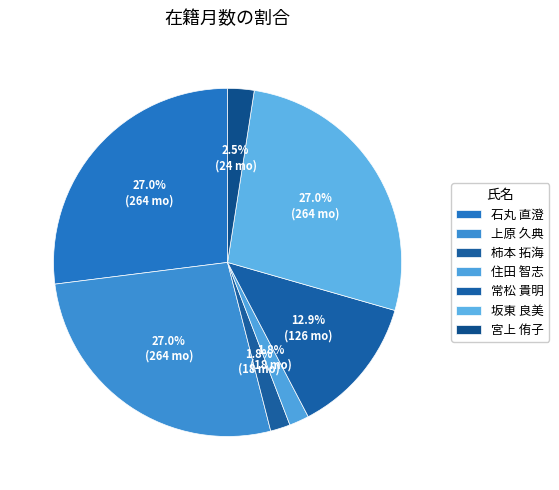

Which category has the biggest portion of the pie?

石丸 直澄